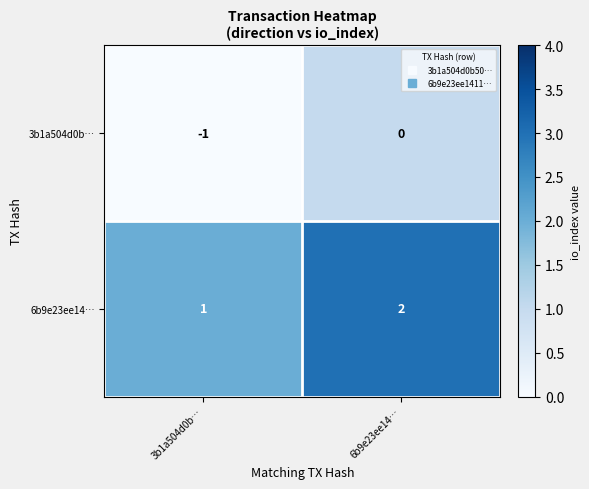

Is the value of 3b1a504d0b… at 6b9e23ee14… greater than the value of 6b9e23ee14… at 6b9e23ee14…?

No